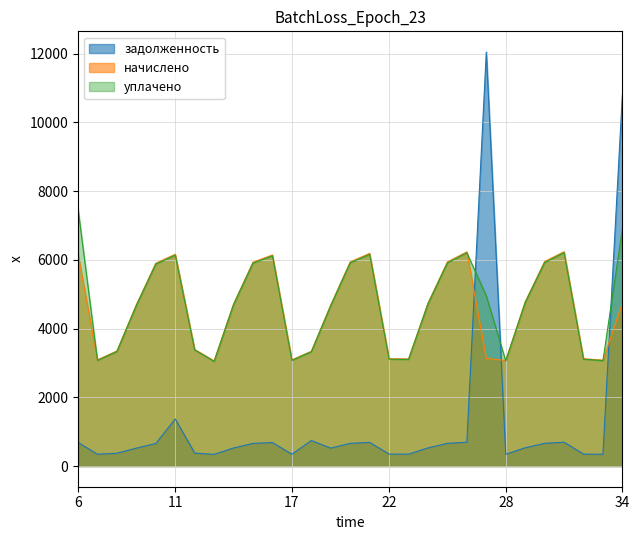

What is the average value of the задолженность series?

1304.6